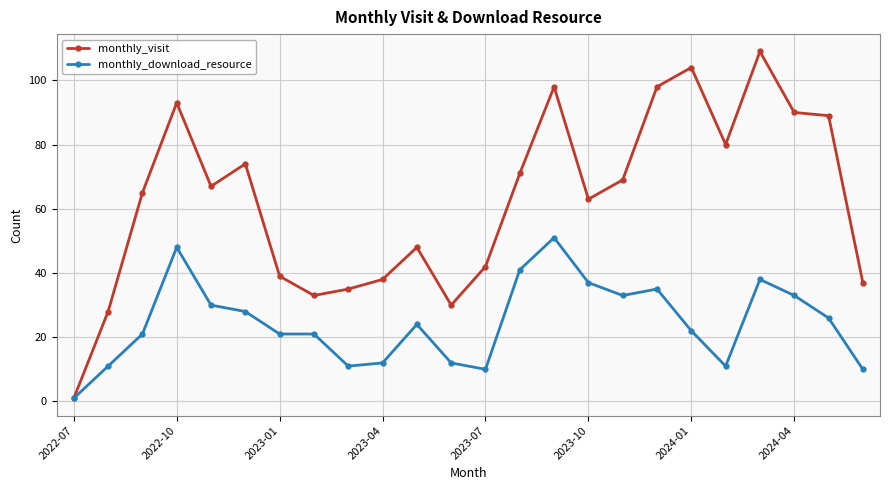

What is the value of the monthly_download_resource point at the 22nd from the left?

33